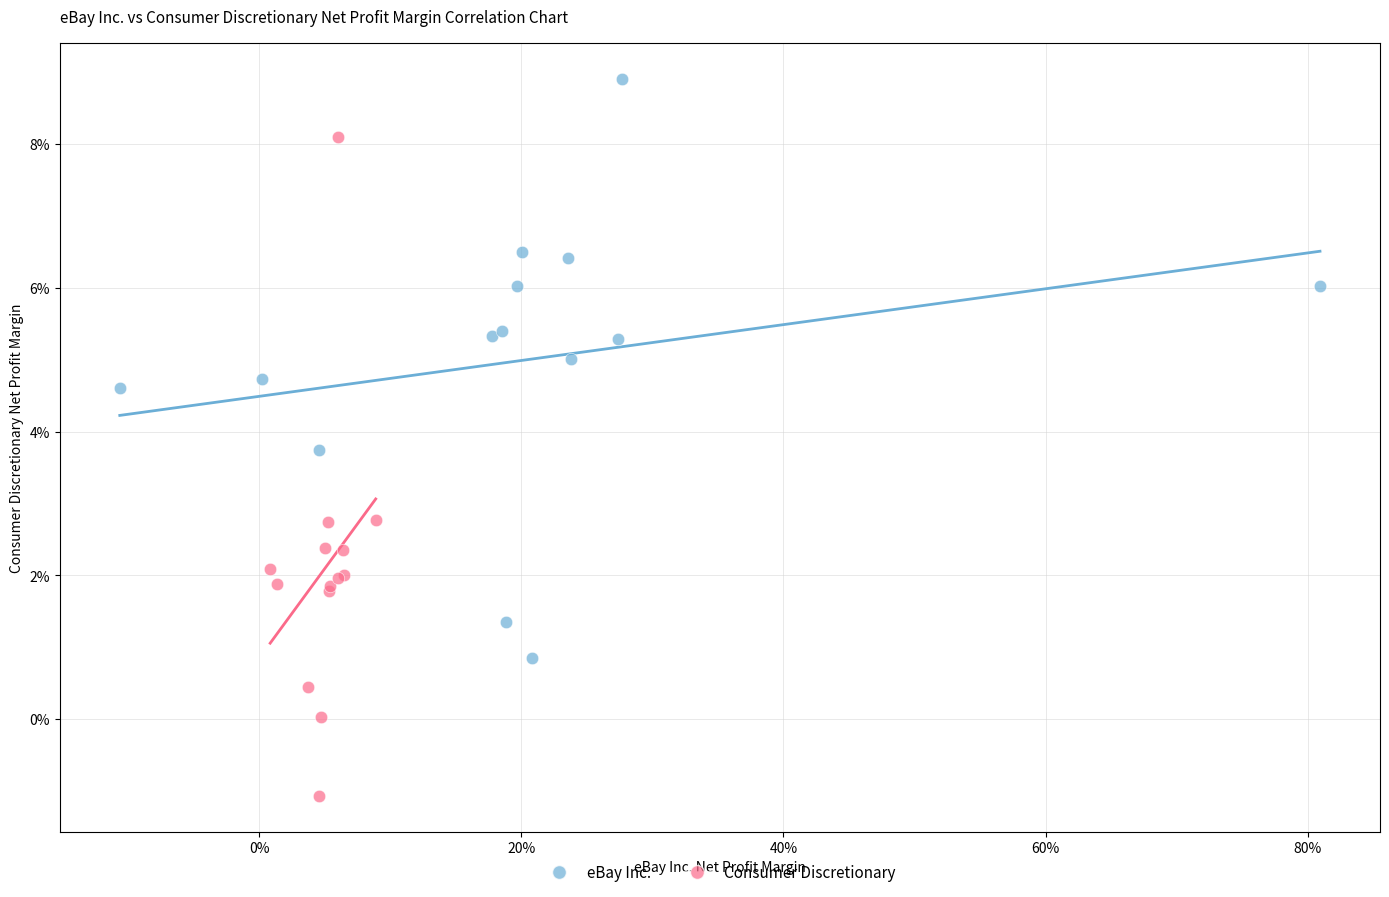

Which series contains the lowest Y value?

Consumer Discretionary